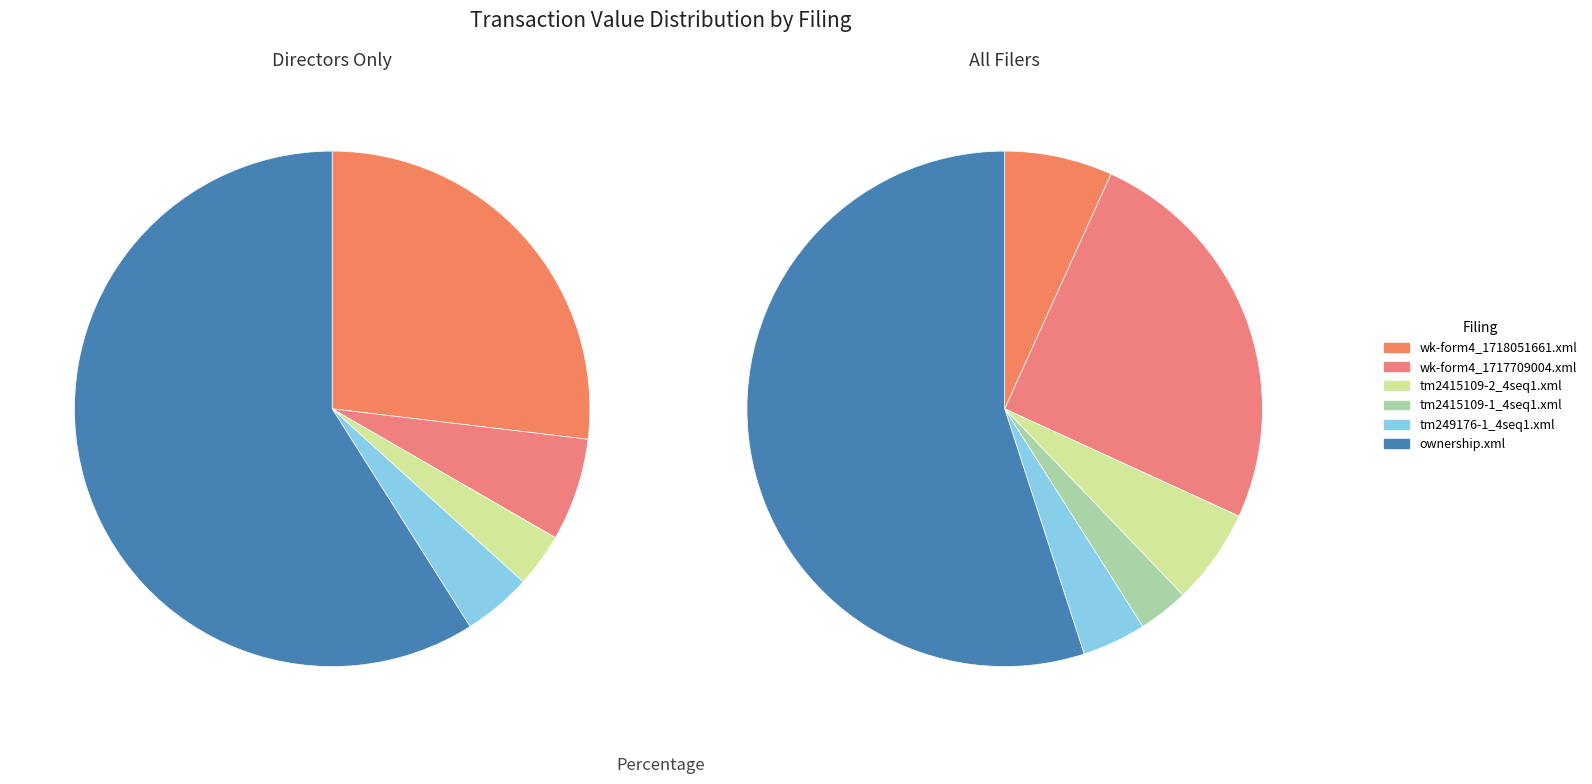

Which category has the smallest portion of the pie?

tm2415109-2_4seq1.xml